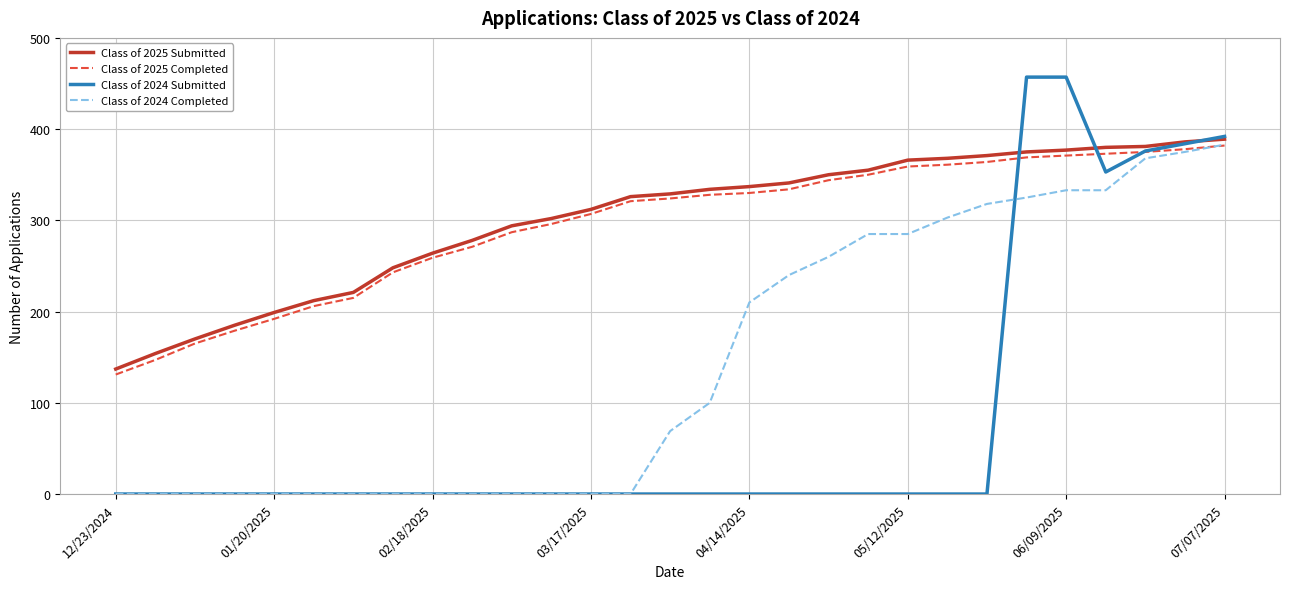

Which series has the widest spread of values?

Class of 2024 Submitted